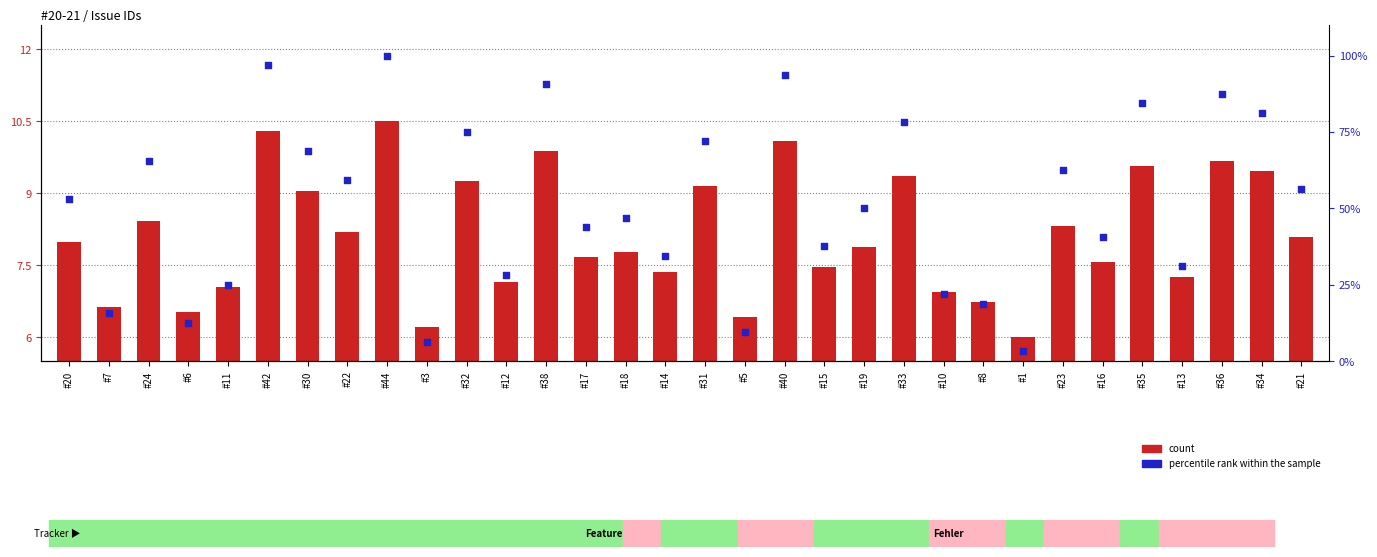

Which series has the widest spread of Y values?

percentile rank within the sample